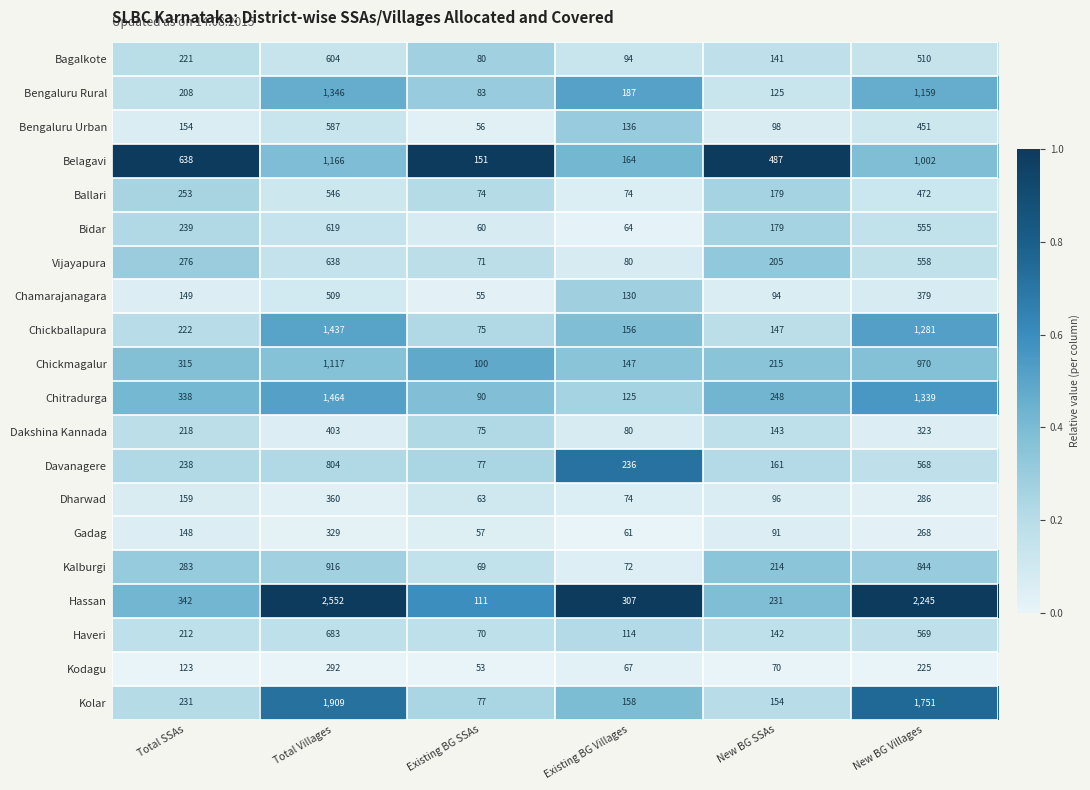

True or false: Dharwad has a value of 37 at Existing BG Villages.

False